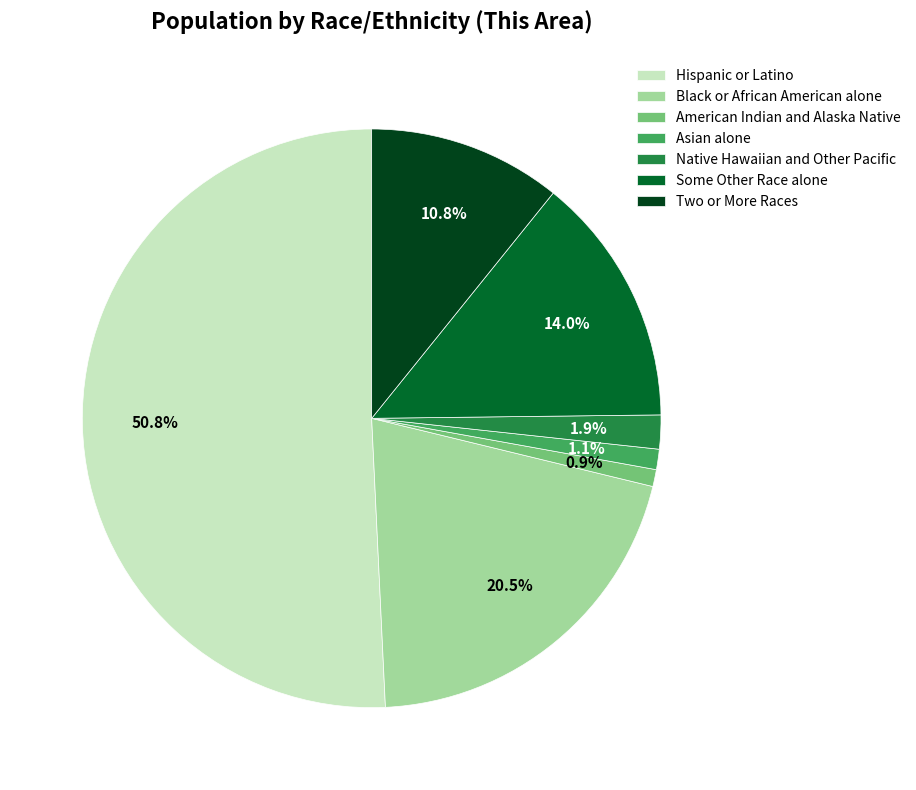

Is Native Hawaiian and Other Pacific the majority of the pie?

No